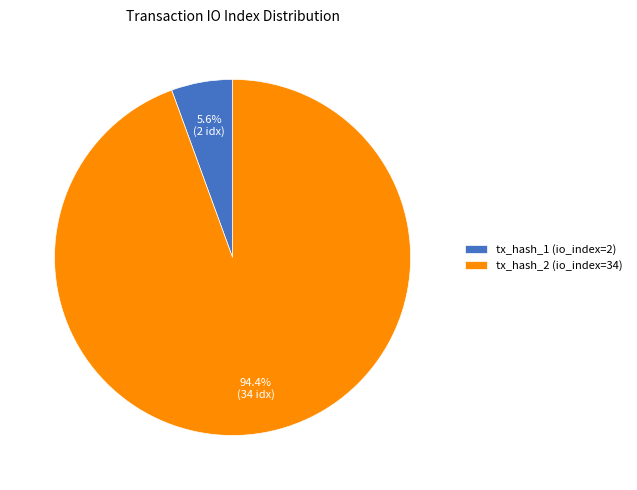

Which category has the biggest portion of the pie?

tx_hash_2 (io_index=34)